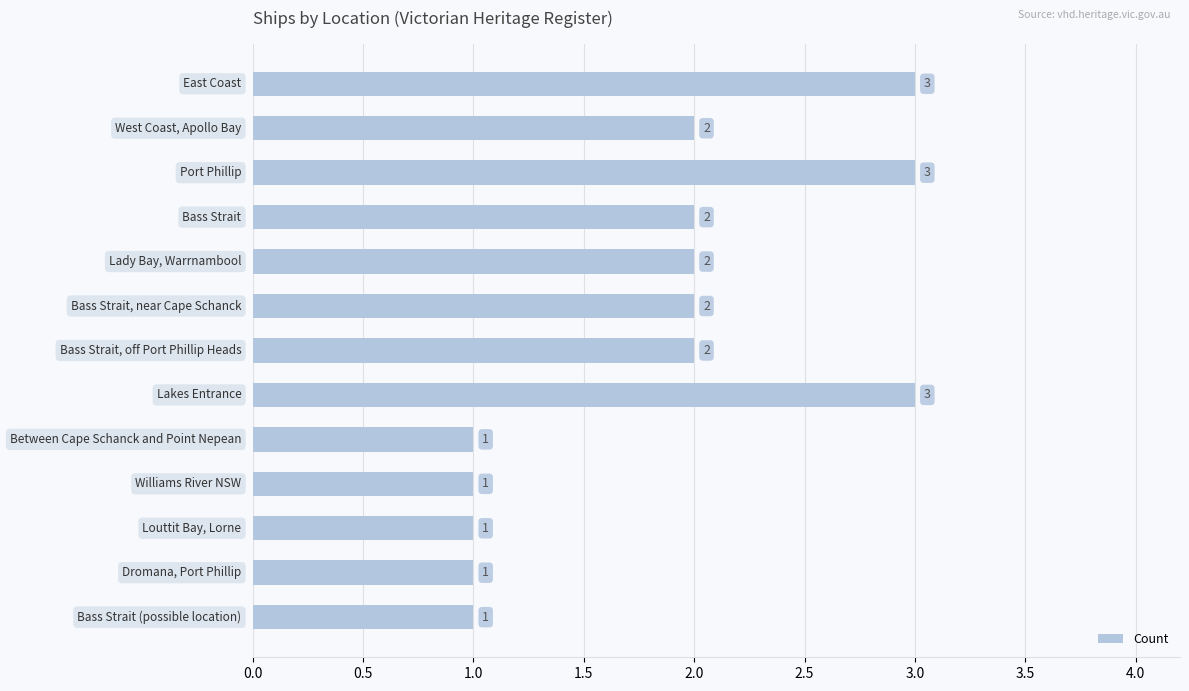

Reading top to bottom, extract all data points from this chart.

3	2	3	2	2	2	2	3	1	1	1	1	1